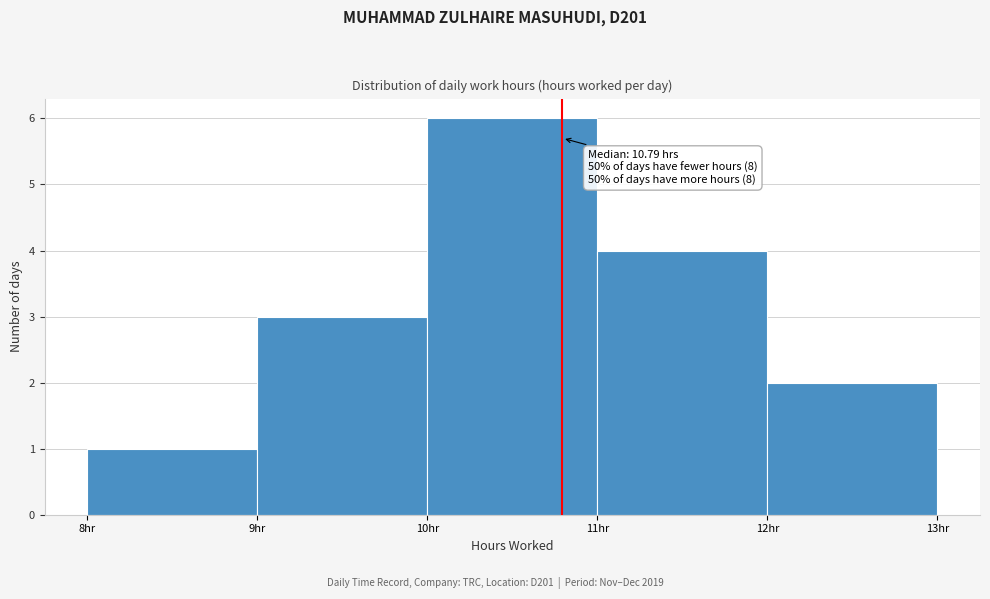

Over which range of the x-axis is the bar tallest?

10 to 11